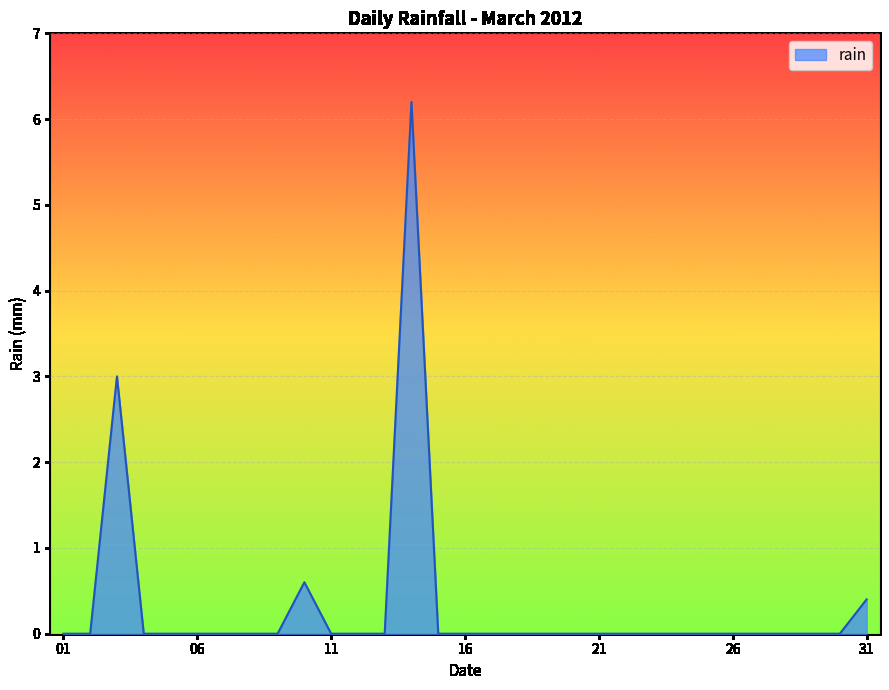

What is the maximum value shown in the chart?

6.2